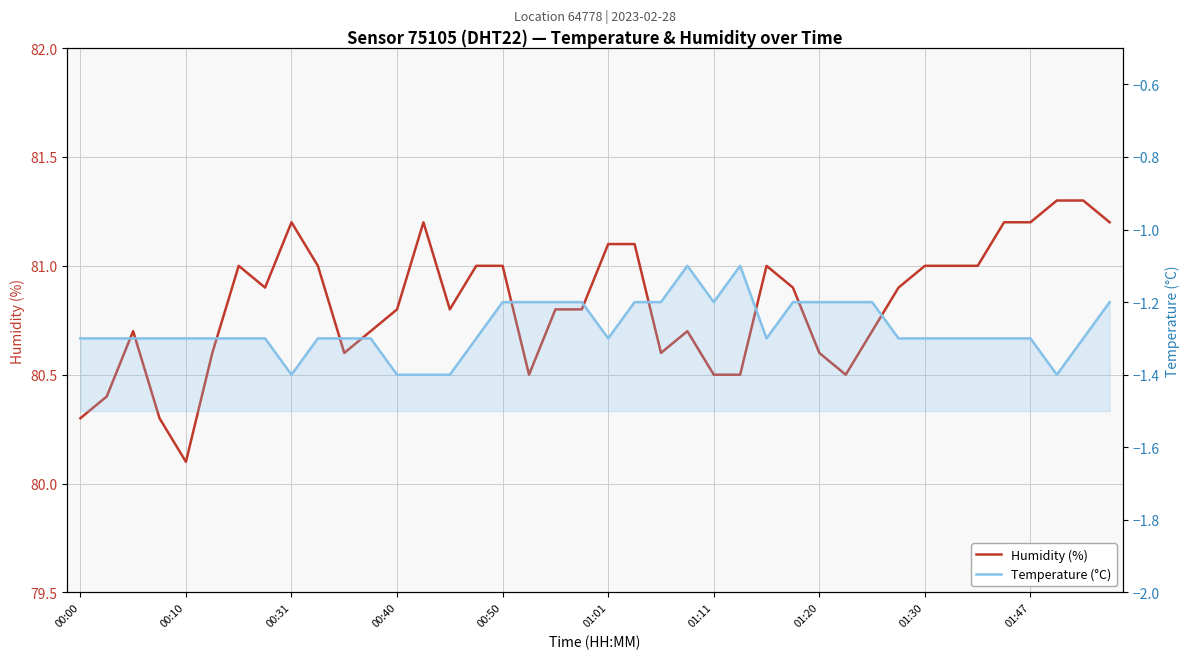

What is the difference between the maximum and minimum values in the Humidity (%) series?

1.2